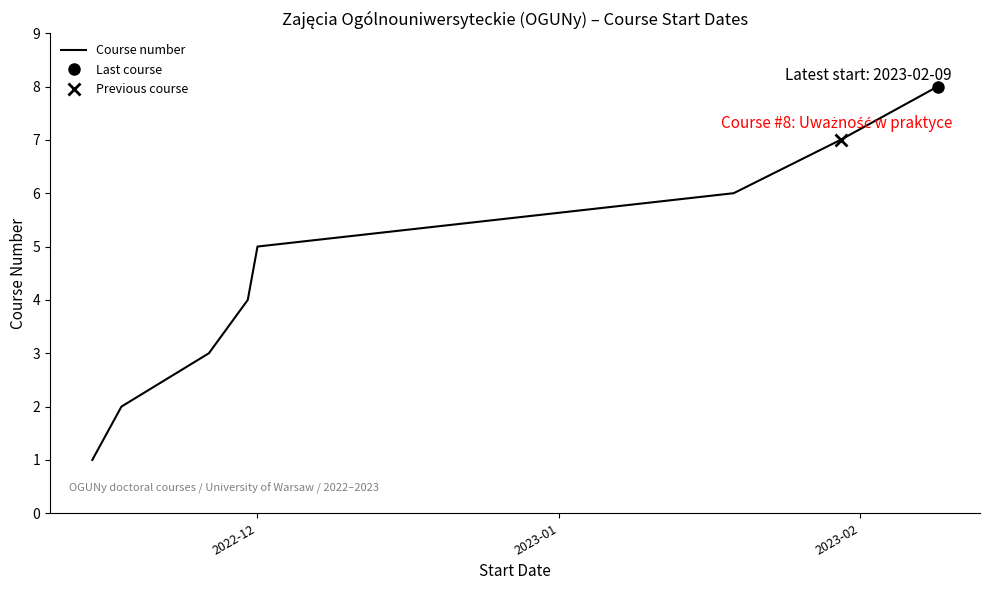

What is the difference between the maximum and minimum values?

7